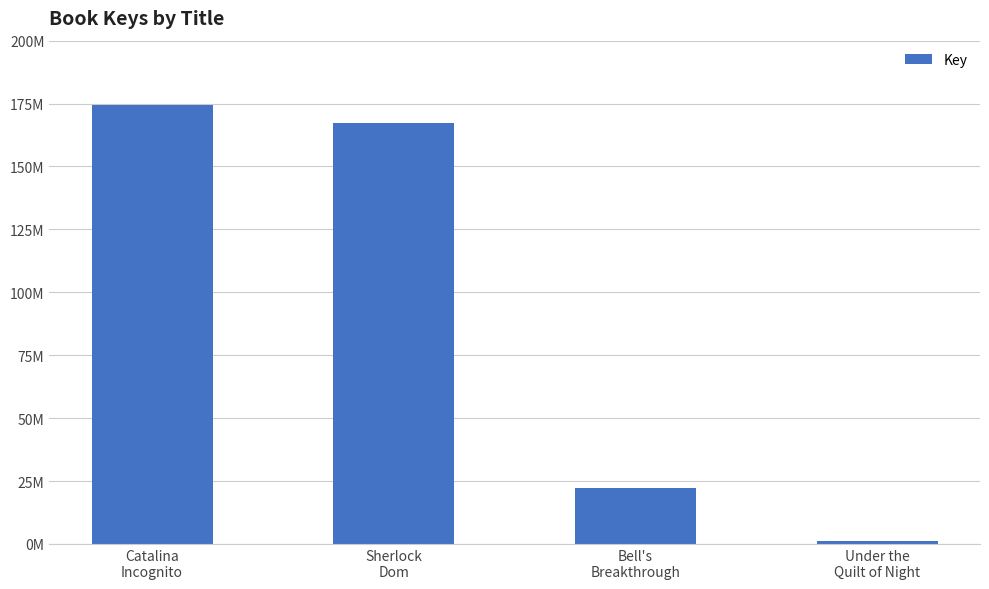

Rank the categories by value from highest to lowest.

Catalina
Incognito, Sherlock
Dom, Bell's
Breakthrough, Under the
Quilt of Night